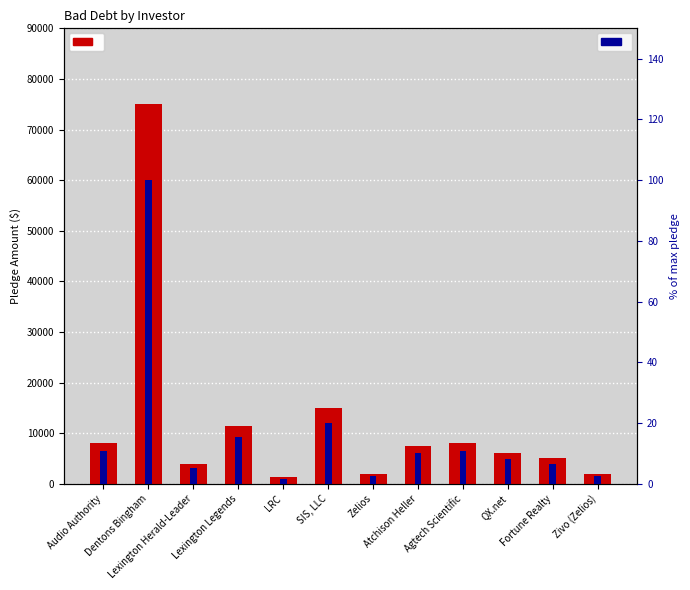

What is the label of the 6th bar from the left?

SIS, LLC